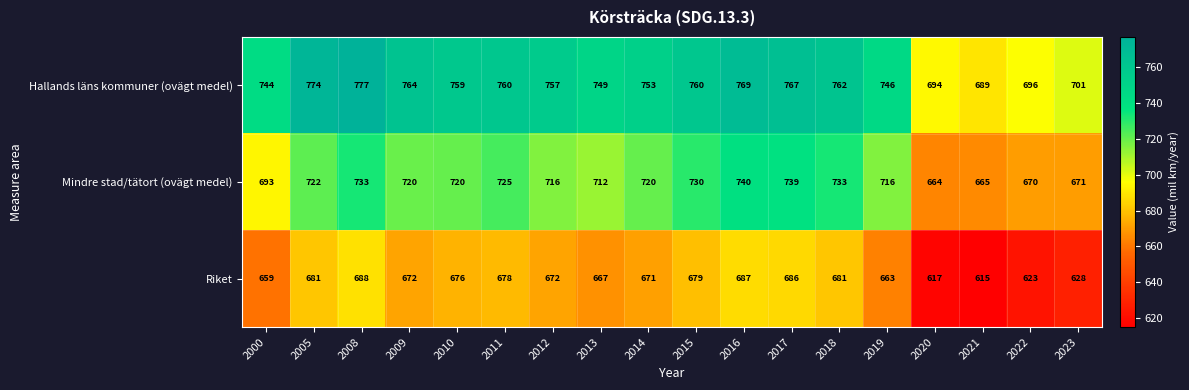

List the series in order of their peak value, highest first.

Hallands läns kommuner (ovägt medel), Mindre stad/tätort (ovägt medel), Riket